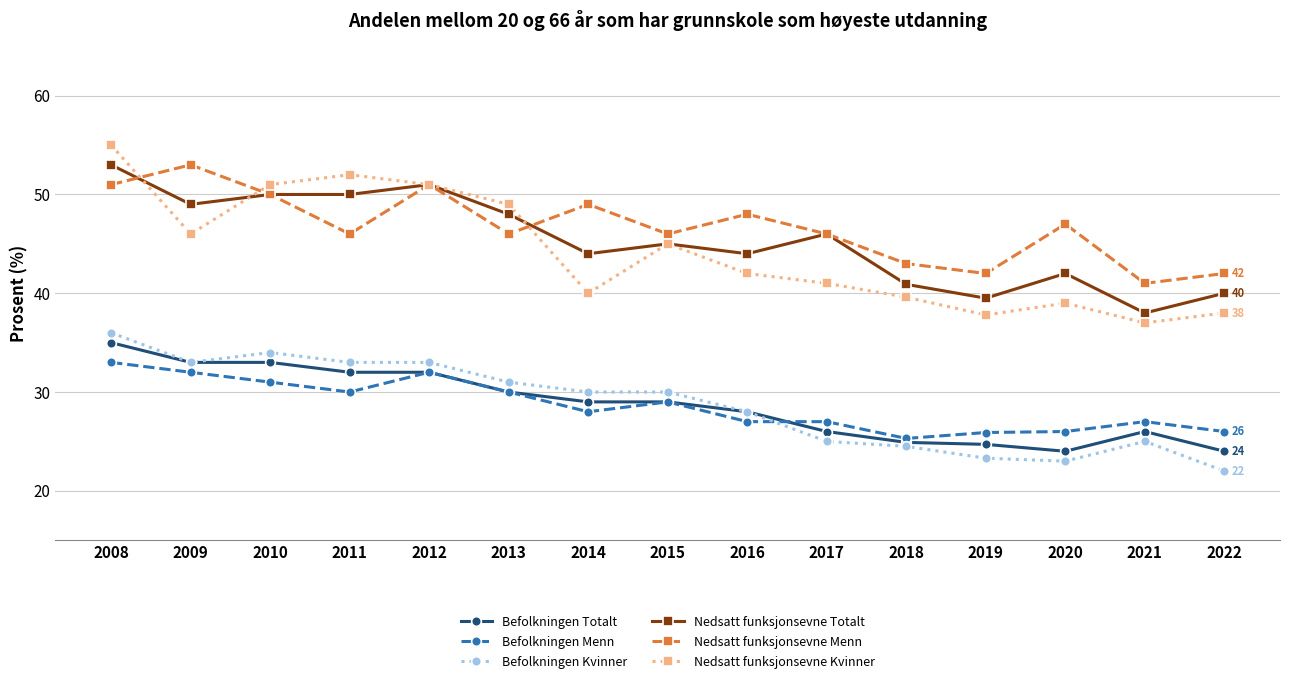

Is this an area chart (filled region under the line)?

No